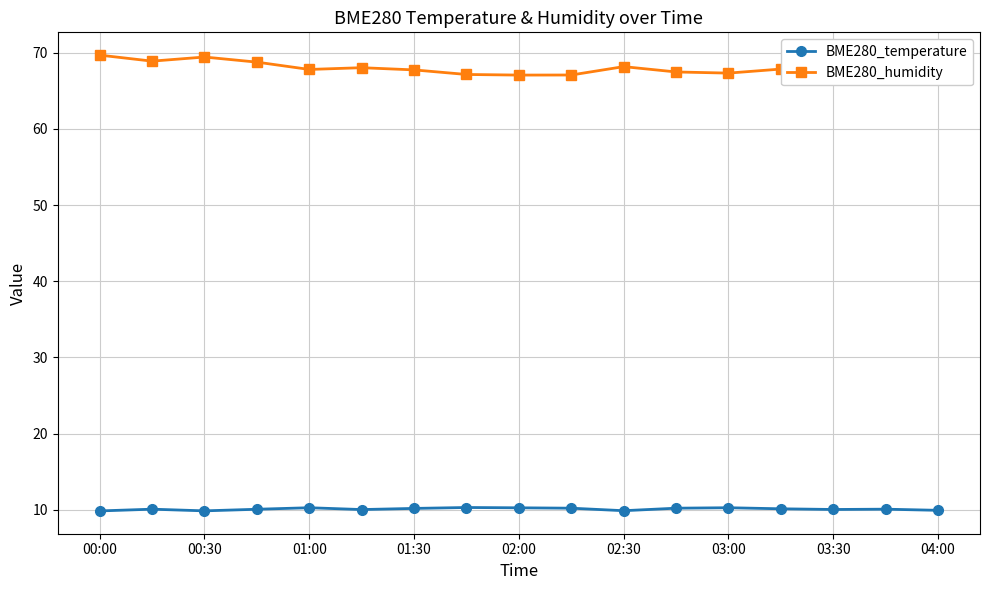

Count the number of data series in this chart.

2